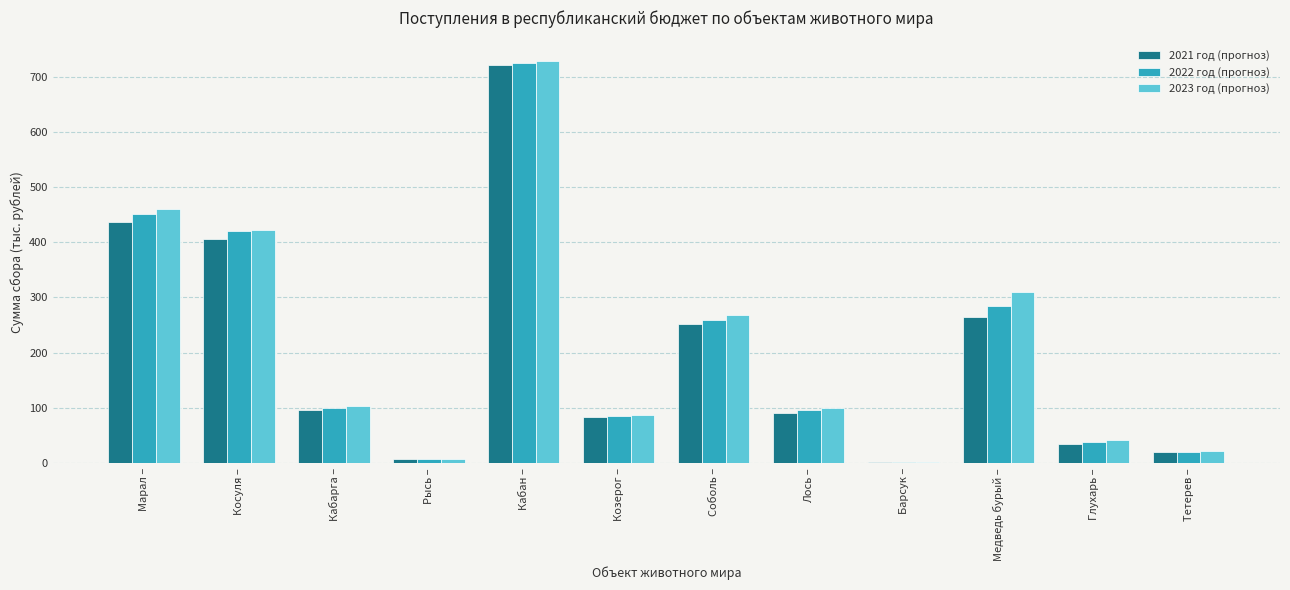

The value of 2022 год (прогноз) at Козерог – is 85.8. True or false?

True